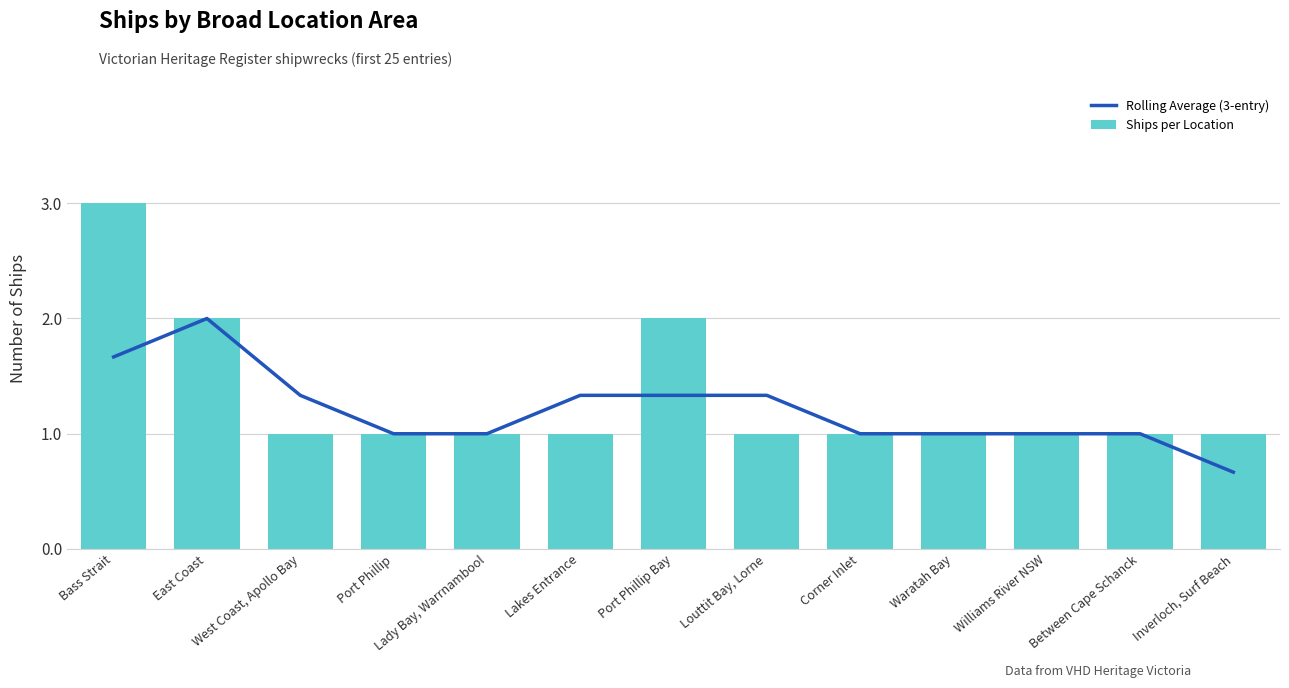

At which label is Rolling Average (3-entry) closest to 1?

Port Phillip